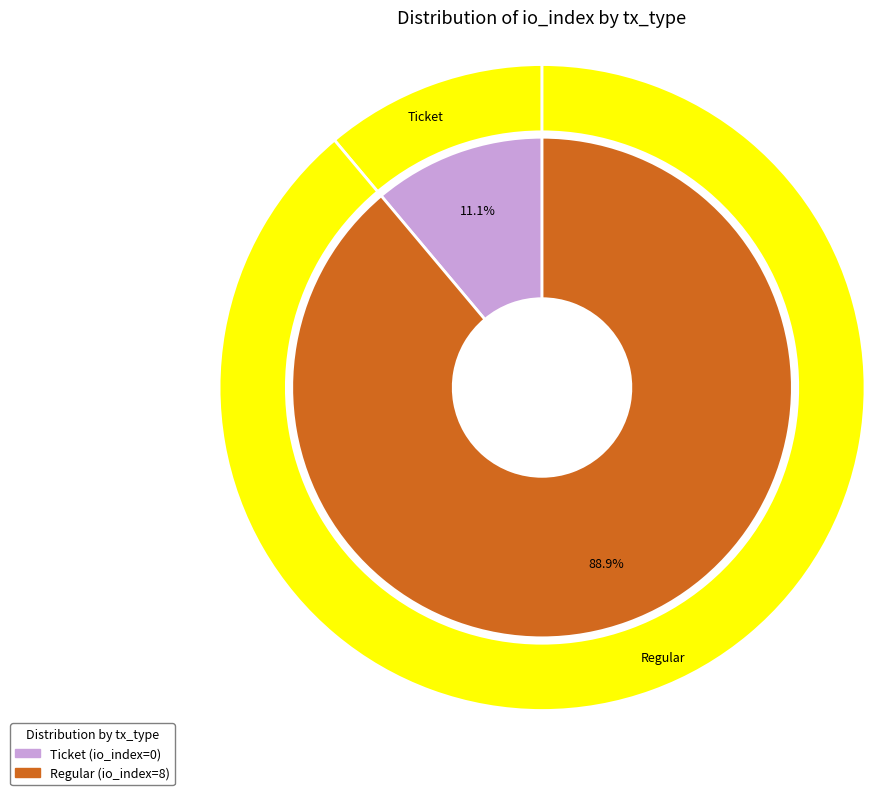

Which slice is the largest?

Regular